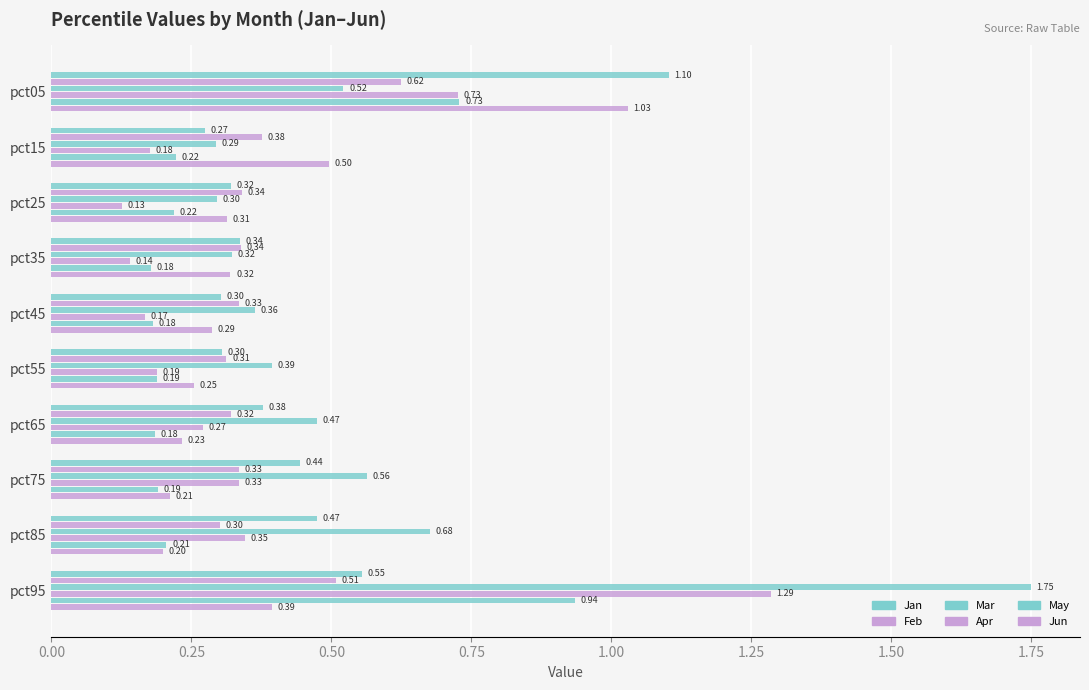

Count the number of categories in the chart.

10